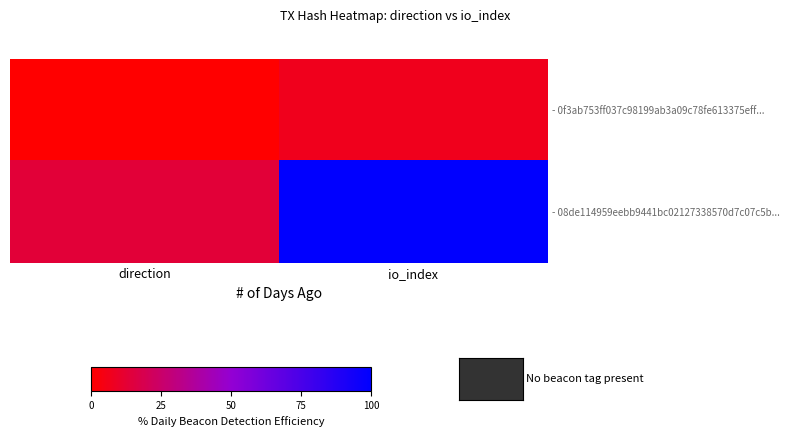

At how many categories does at least one series exceed 24?

1